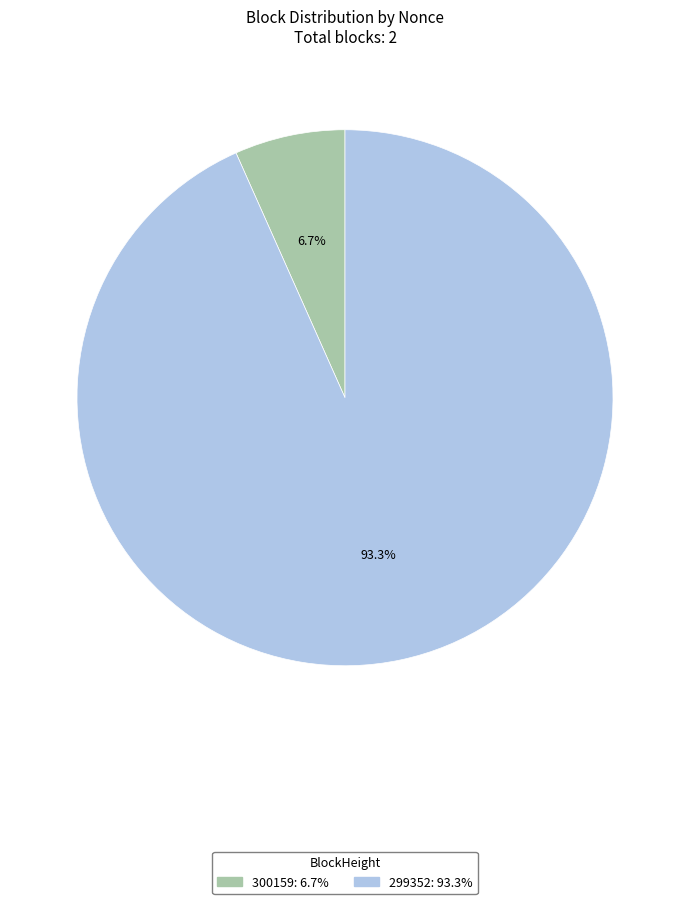

How many slices are in this pie chart?

2